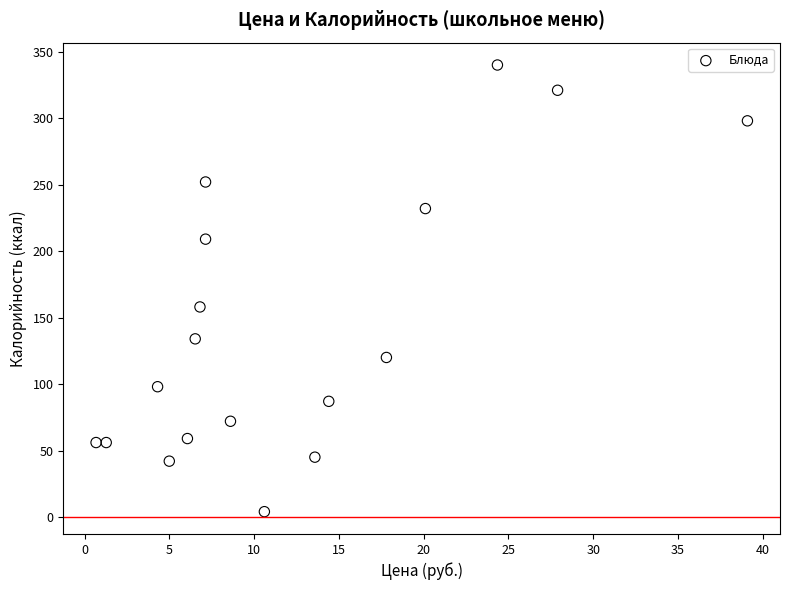

What Y value in the scatter plot is closest to 172?

158